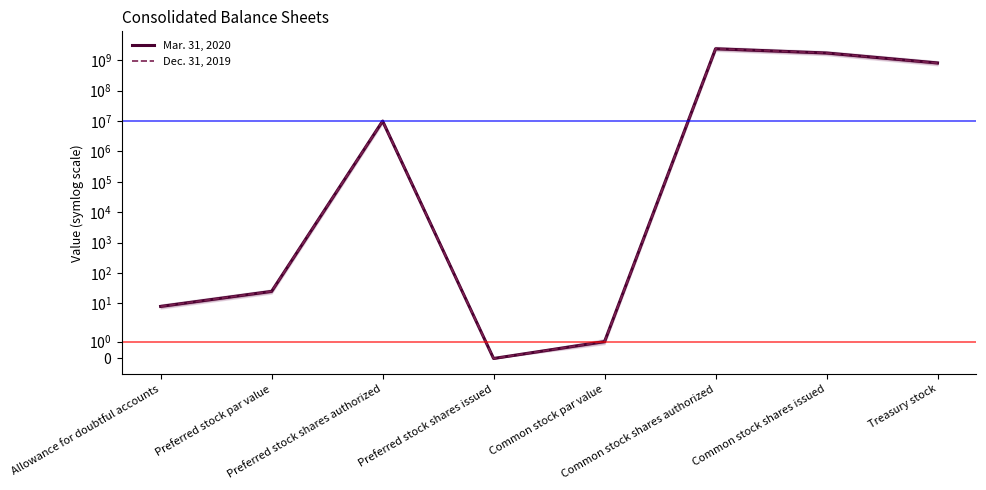

True or false: Dec. 31, 2019 and Mar. 31, 2020 intersect in this chart.

False